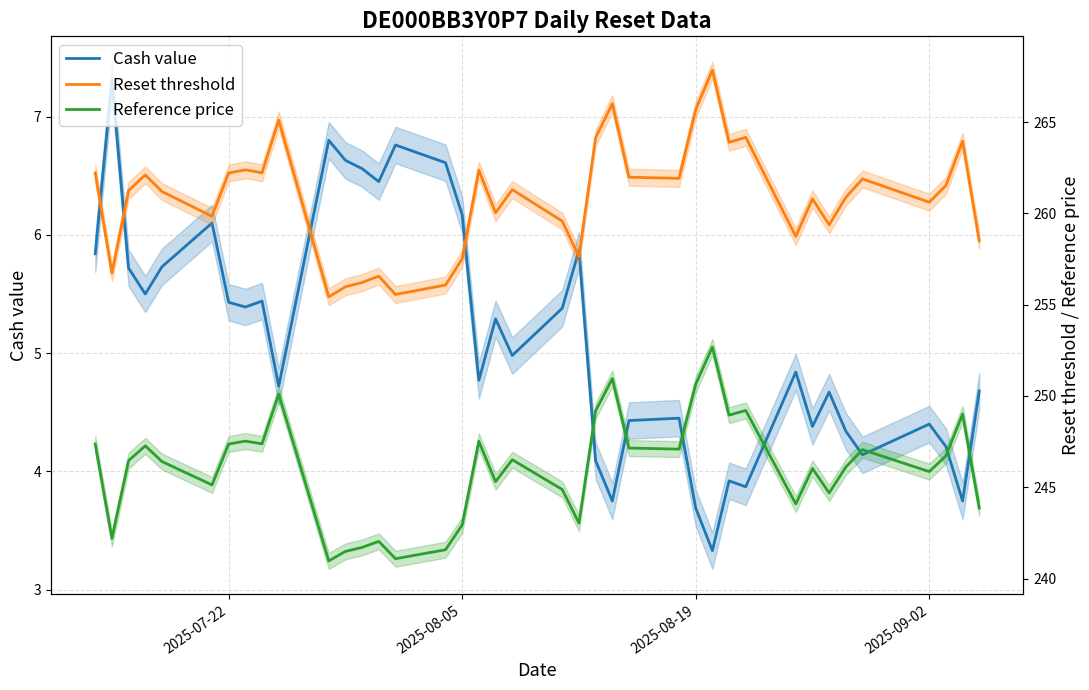

What is the average value of the Cash value series?

5.1